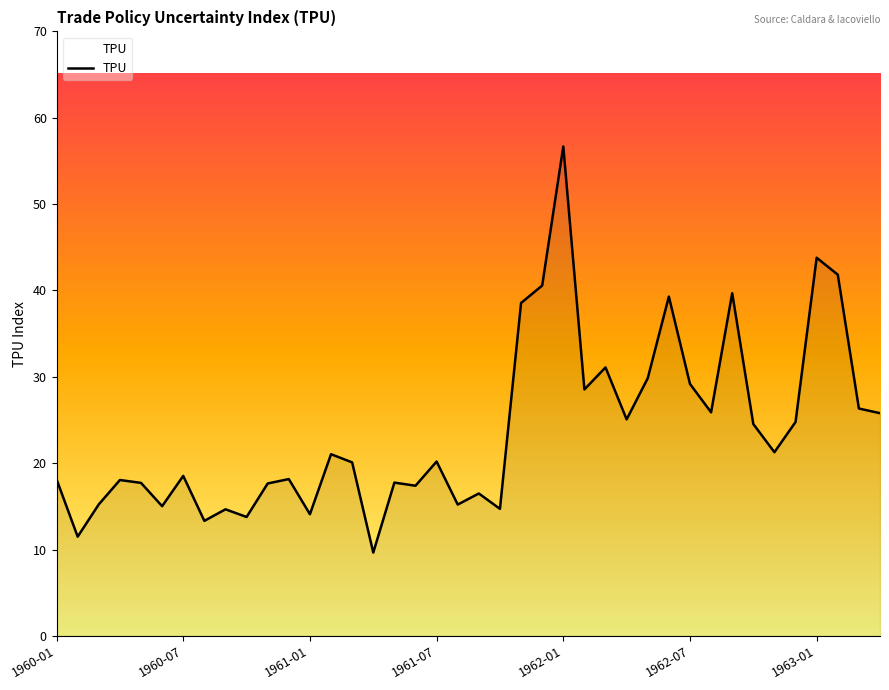

What is the greatest value displayed?

56.7